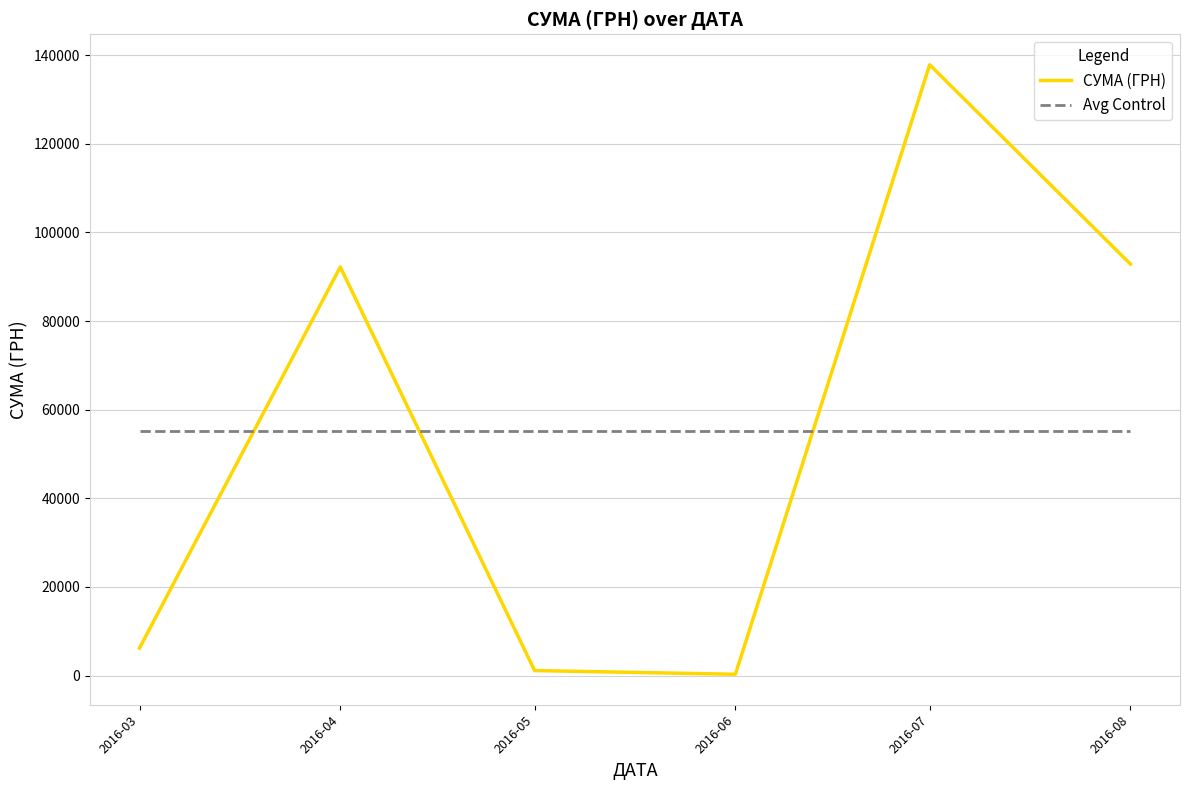

Which series has the widest spread of values?

СУМА (ГРН)